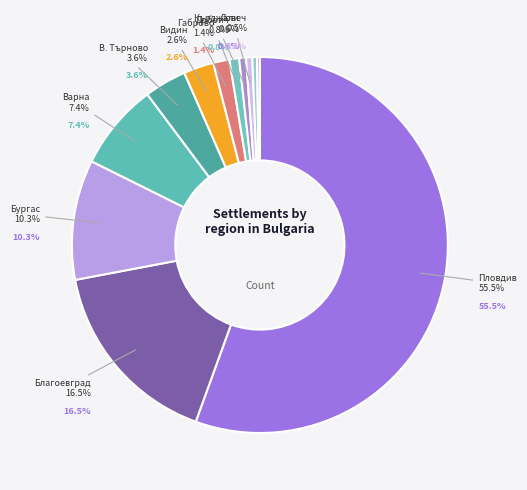

What portion of the pie excludes обл. Смолян?

99.6%